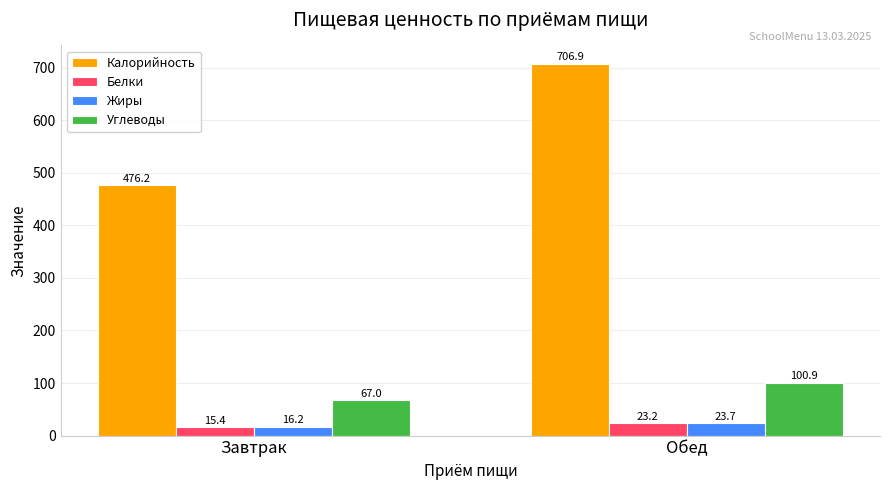

How many bars are there in each group?

4